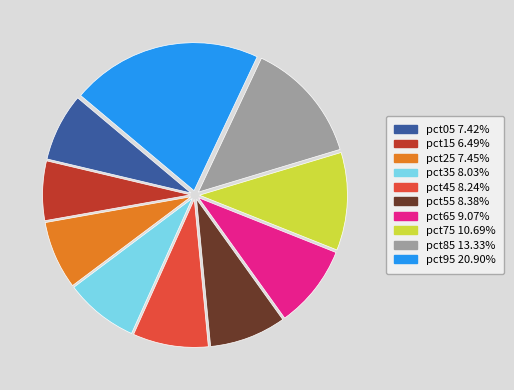

Combined, do pct25 and pct65 account for over 50%?

No